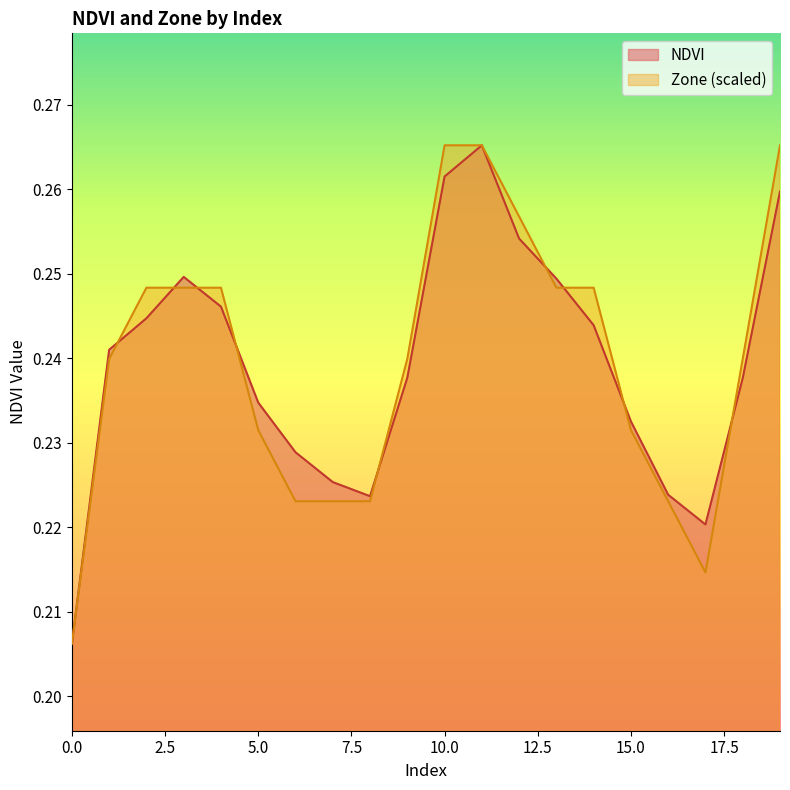

In NDVI, how many points are higher than both neighbors (excluding endpoints)?

2